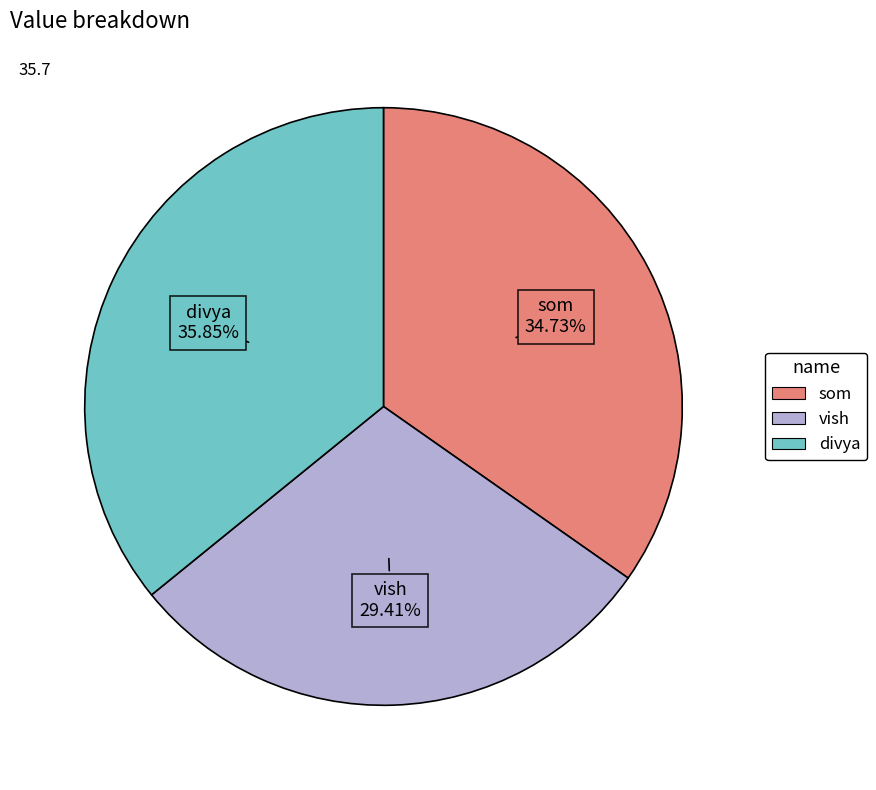

Does any single category account for the majority?

No